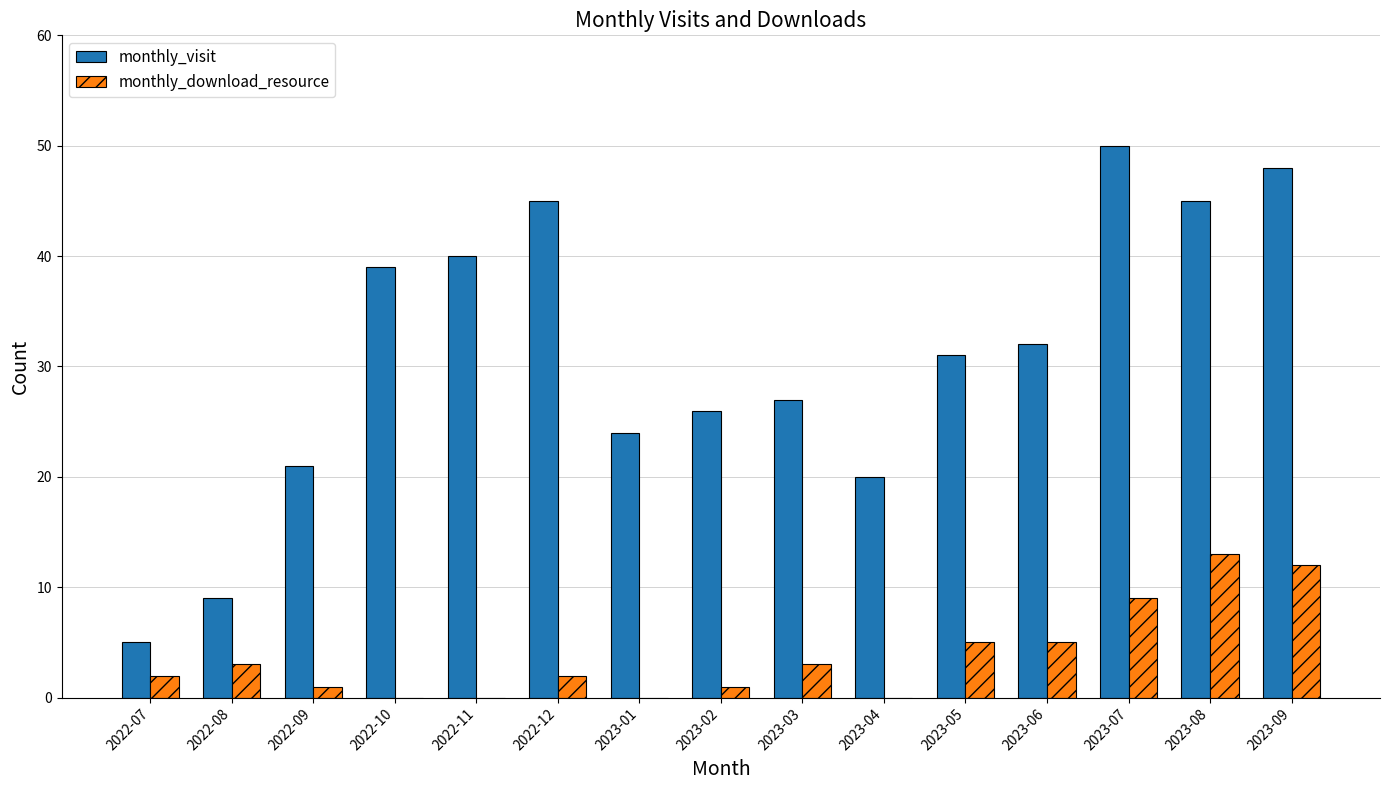

Between 2022-07 and 2022-11, which series saw the biggest shift?

monthly_visit